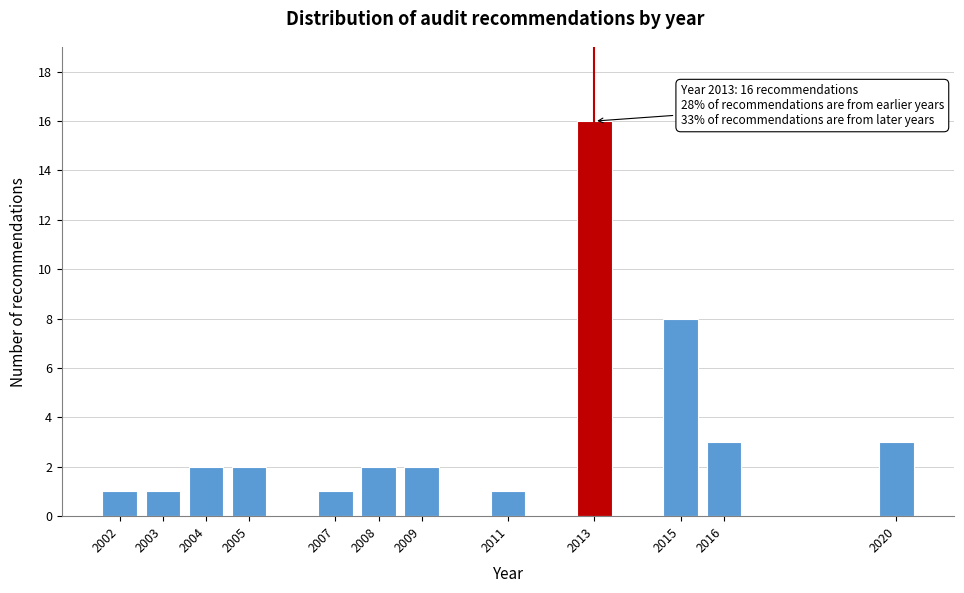

Reading right to left, list all the values displayed in this chart.

3	3	8	16	1	2	2	1	2	2	1	1